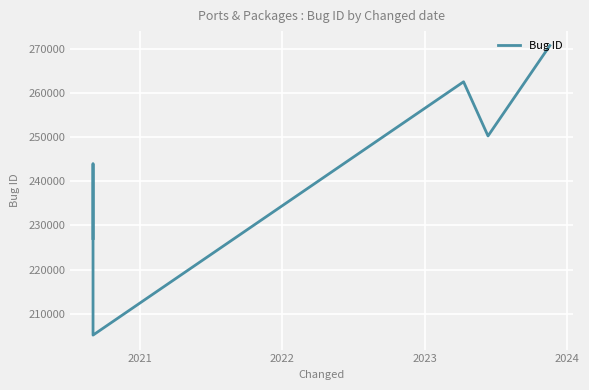

What is the sum of all values?

1459810